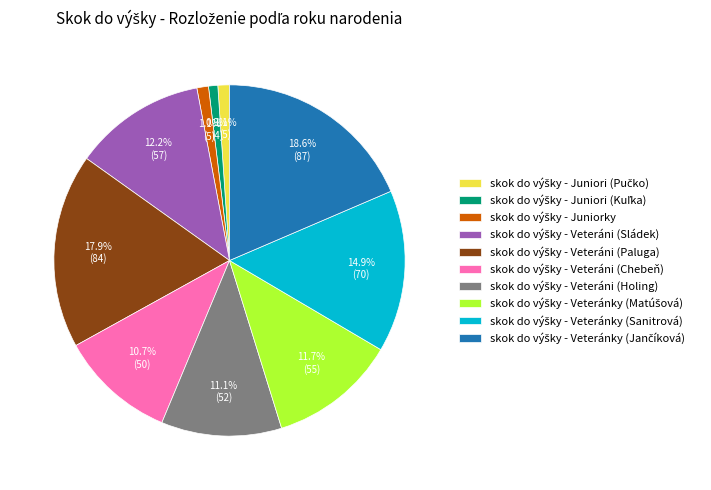

Is there any slice that represents more than half of the pie?

No